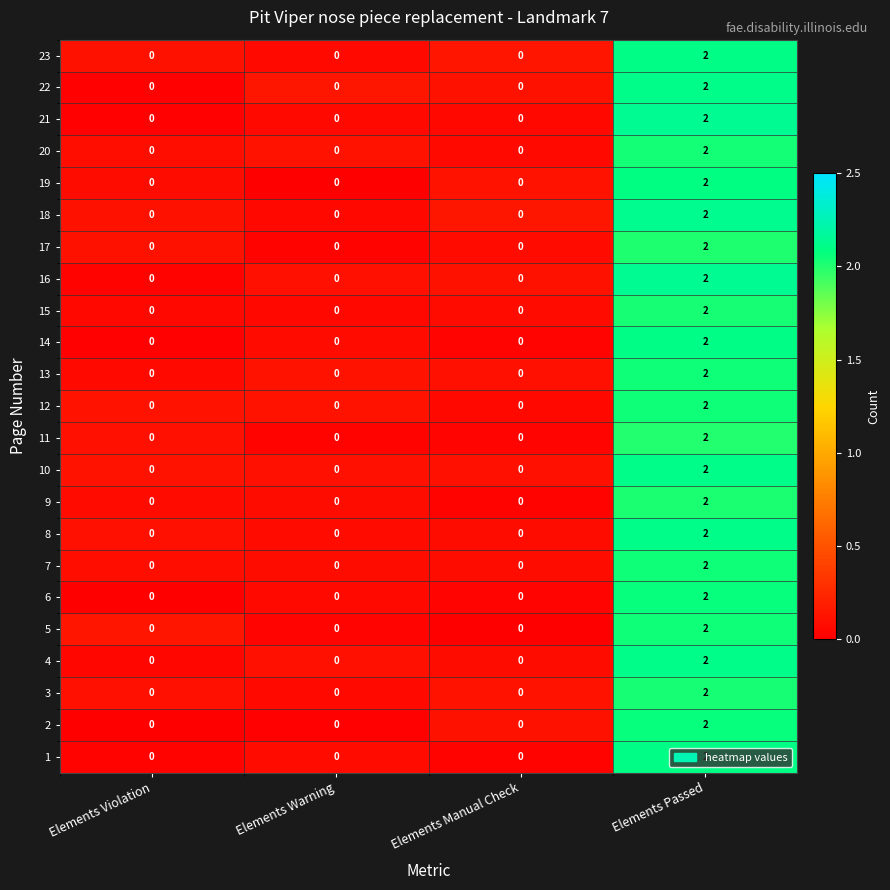

At which category is the sum across all series the highest?

Elements Passed